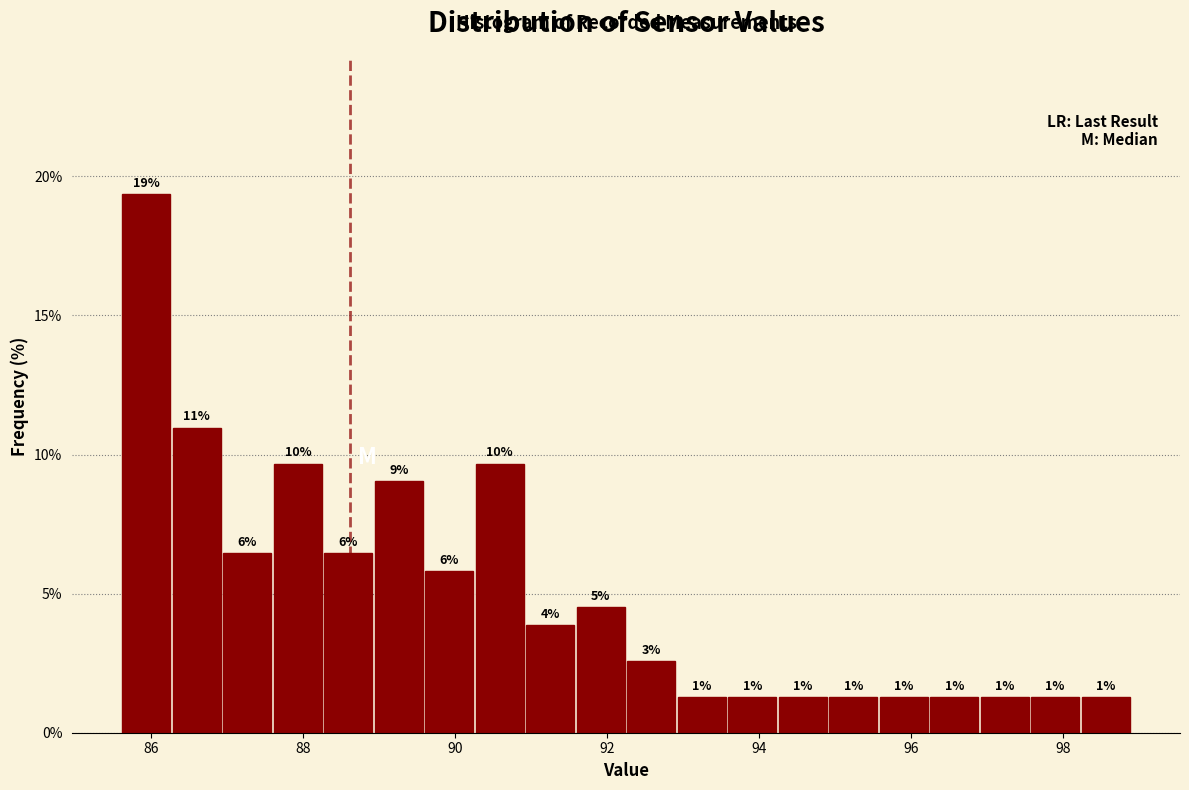

Read against the x-axis, roughly where is the centre of the tallest bar?

86.0